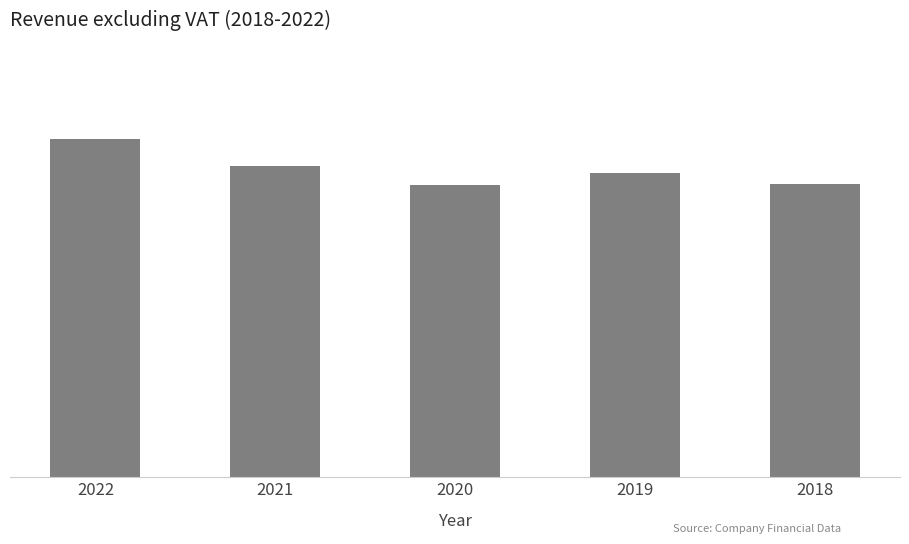

What is the sum of the values at 2021 and 2020?

323960953